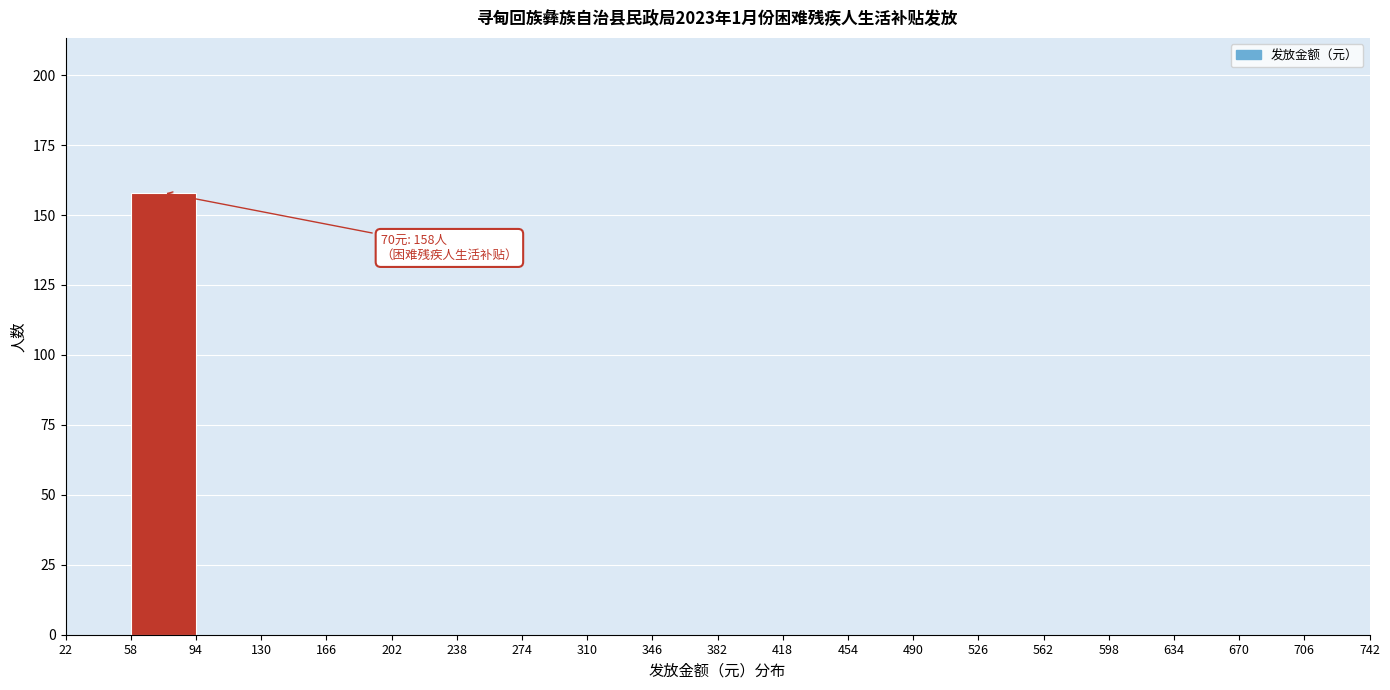

Over which range of the x-axis is the bar tallest?

58 to 94